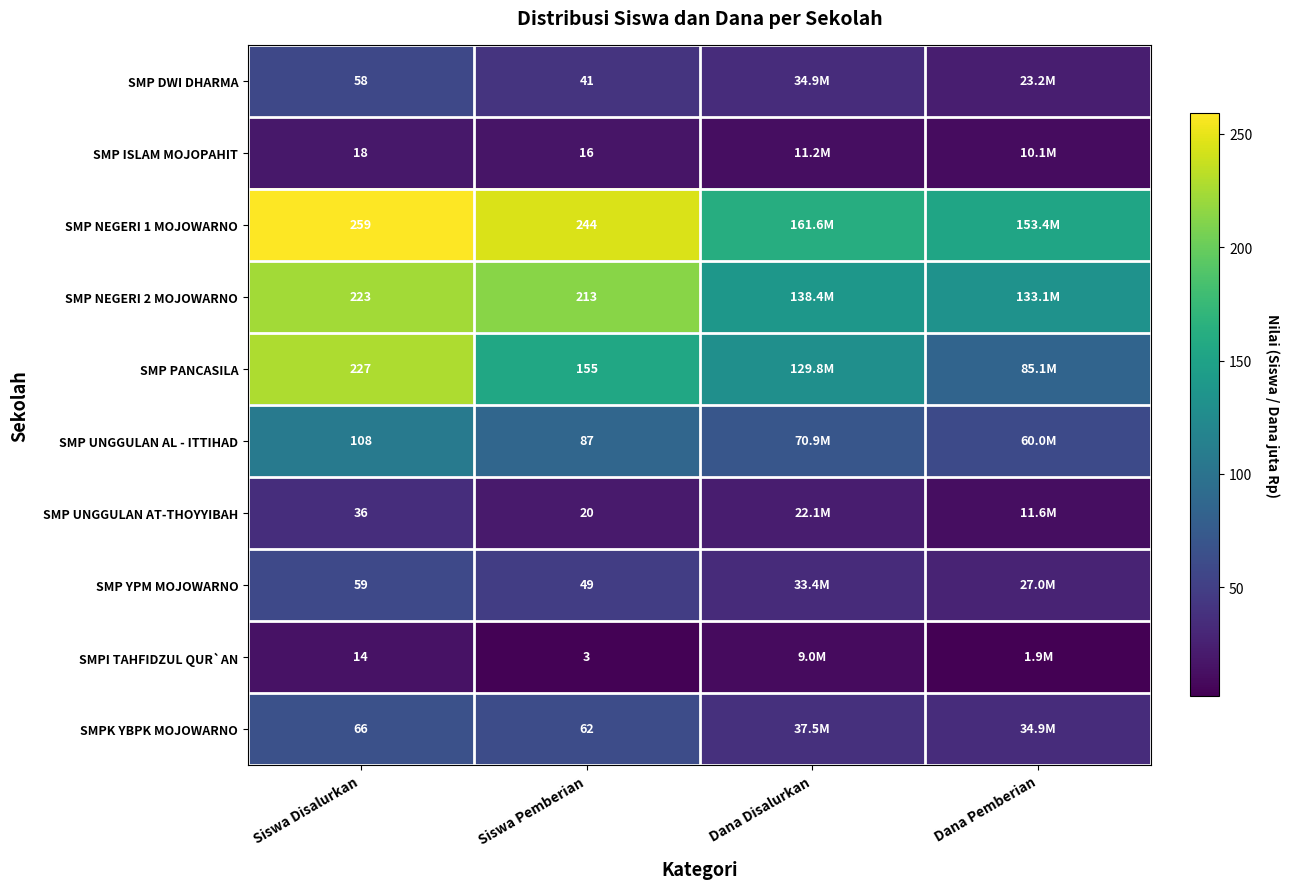

True or false: SMP ISLAM MOJOPAHIT has a value of 18.0 at Siswa Disalurkan.

True